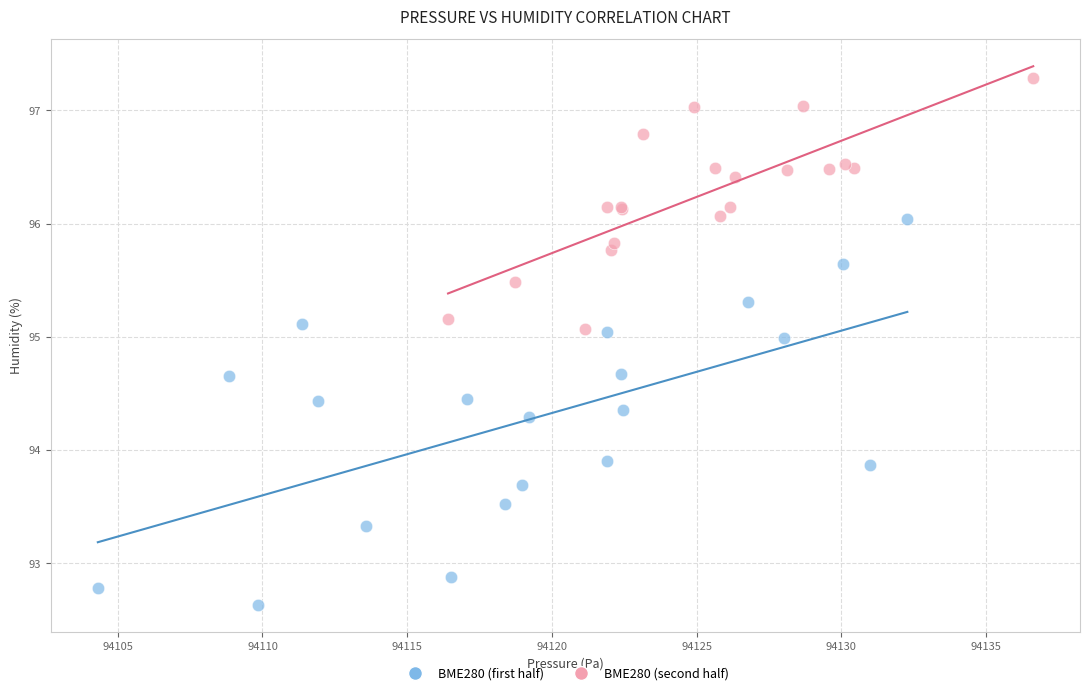

Which series reaches the maximum Y coordinate?

BME280 (second half)